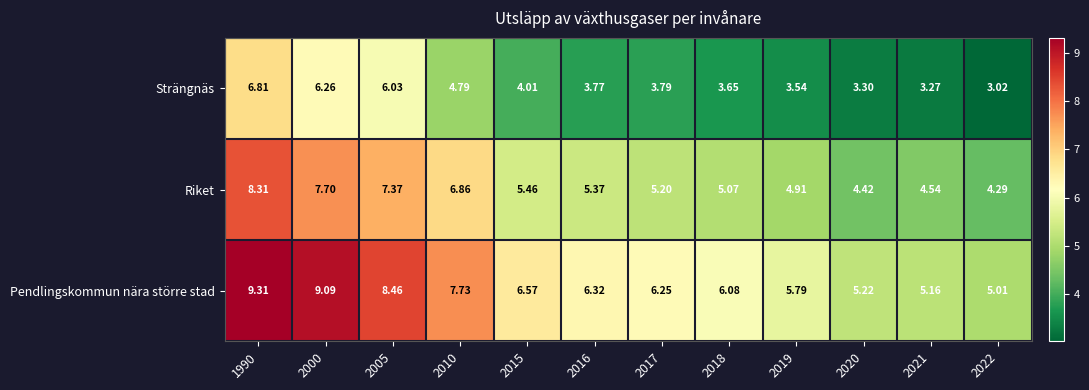

At which category does the chart reach its minimum across all series?

2022